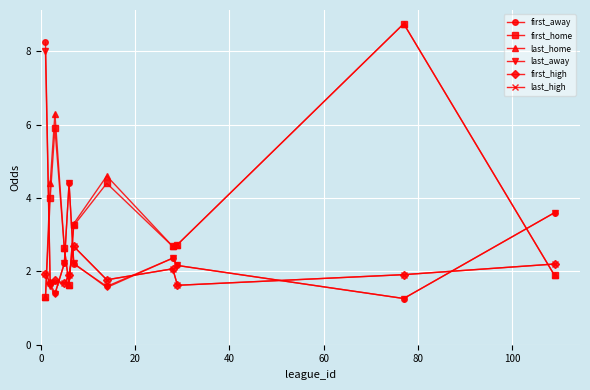

What is the value of the first_away point at the 8th from the left?

2.4